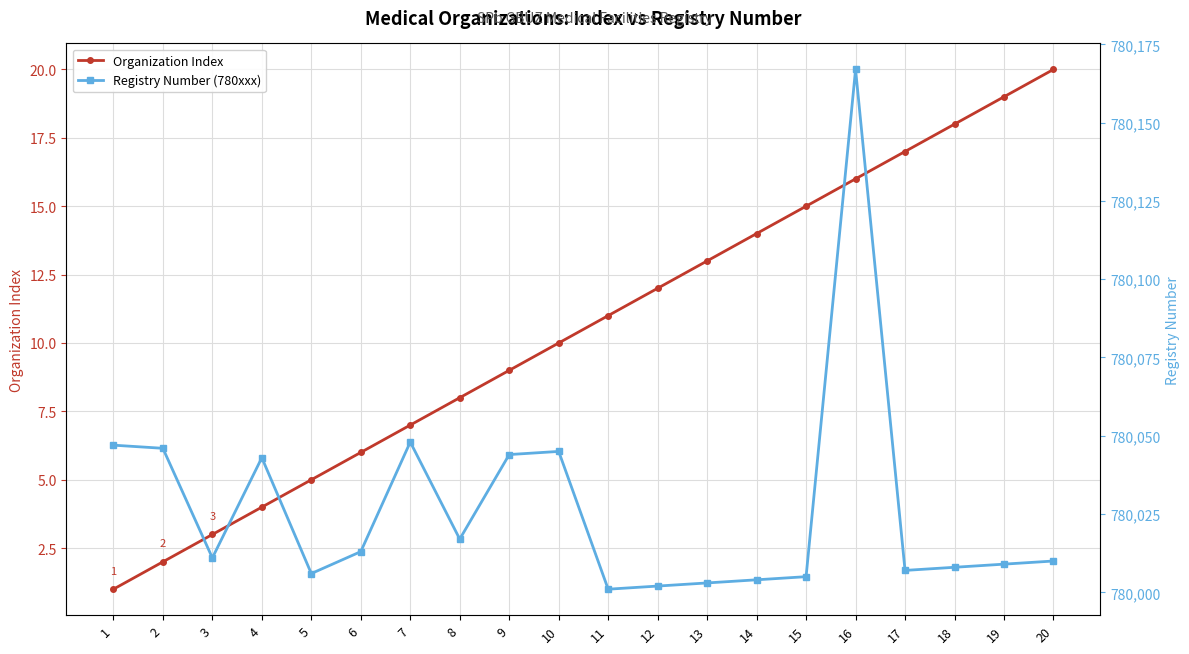

How many data points in Organization Index are above 11?

9